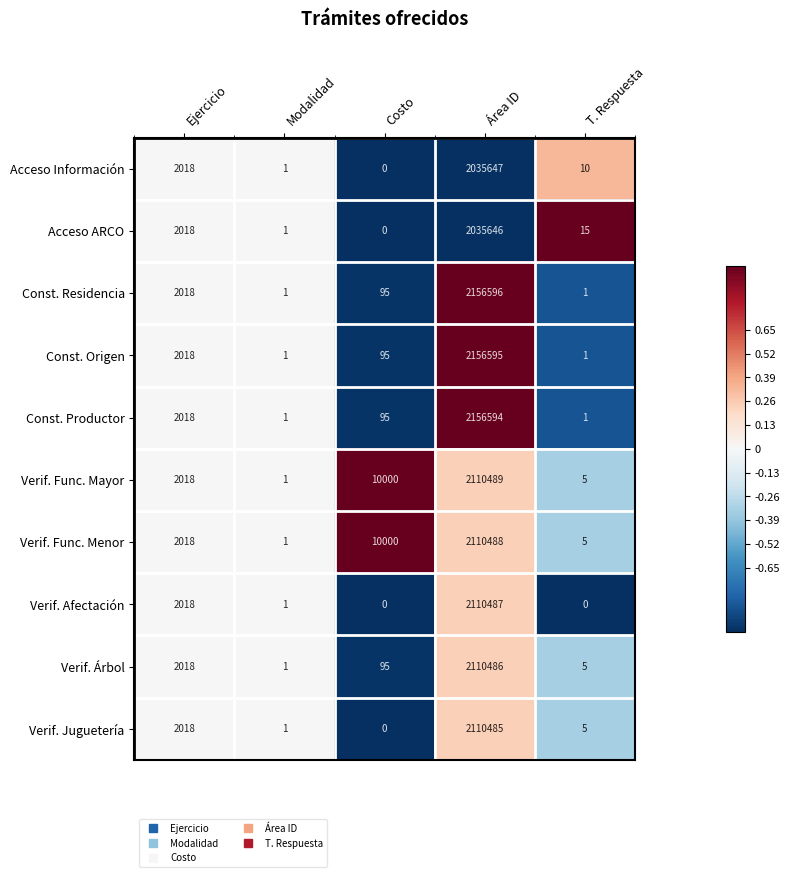

List the labels in order of Acceso Información value, smallest first.

Costo, Modalidad, T. Respuesta, Ejercicio, Área ID